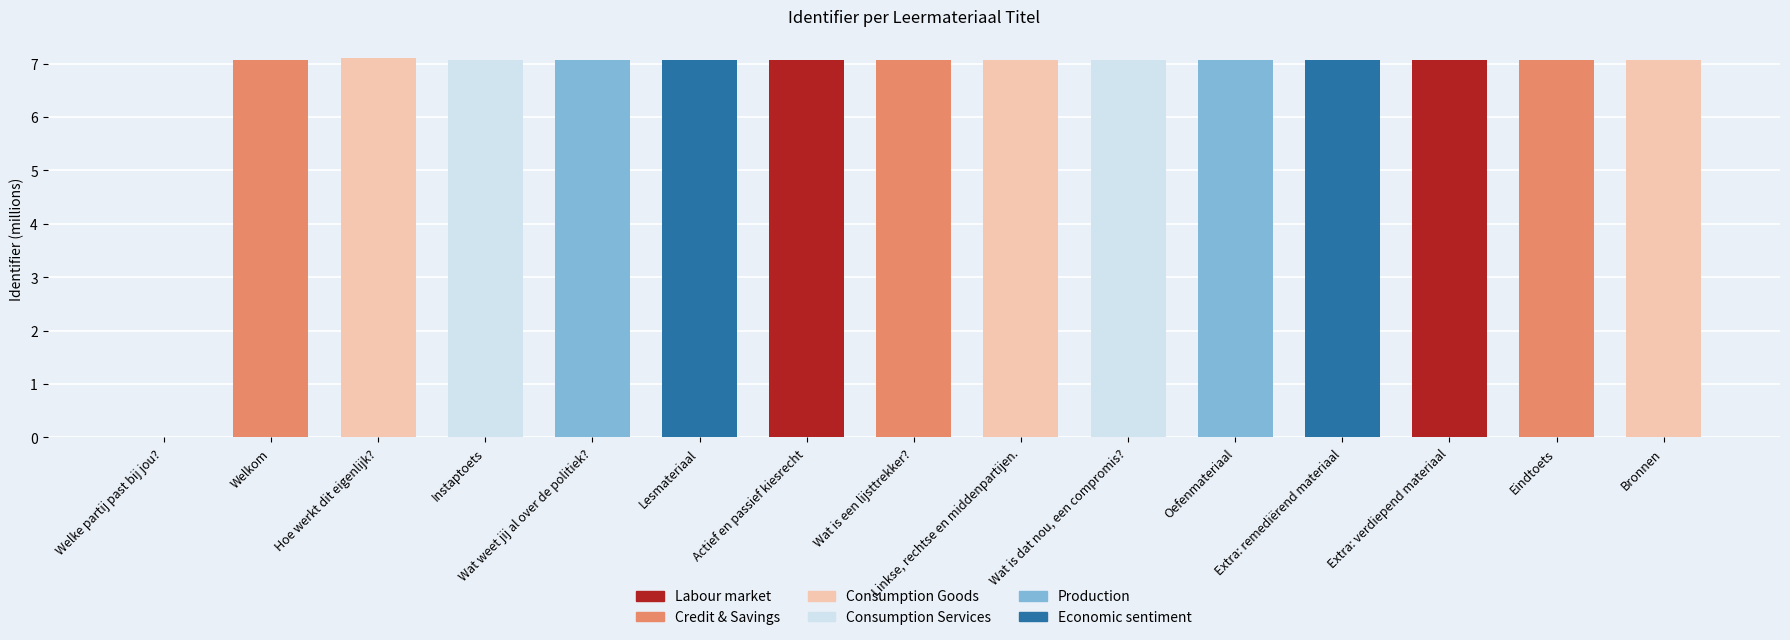

What is the maximum value shown in the chart?

7.1